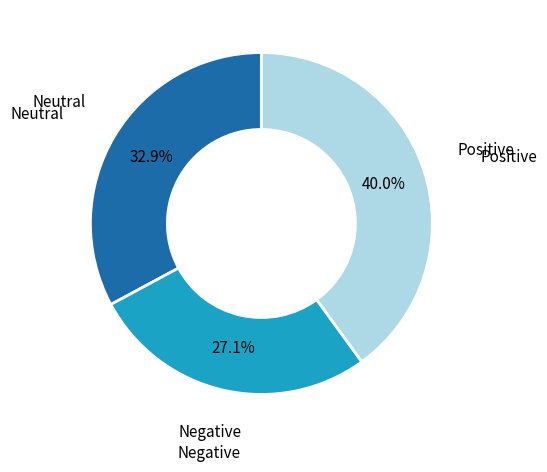

Does any single category account for the majority?

No